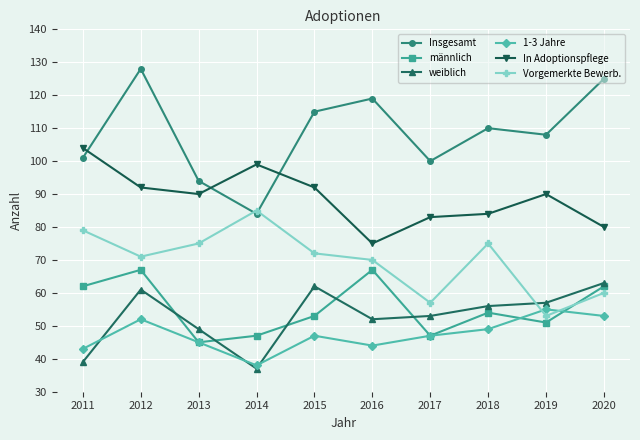

Is it true that In Adoptionspflege equals 52 at 2013?

False